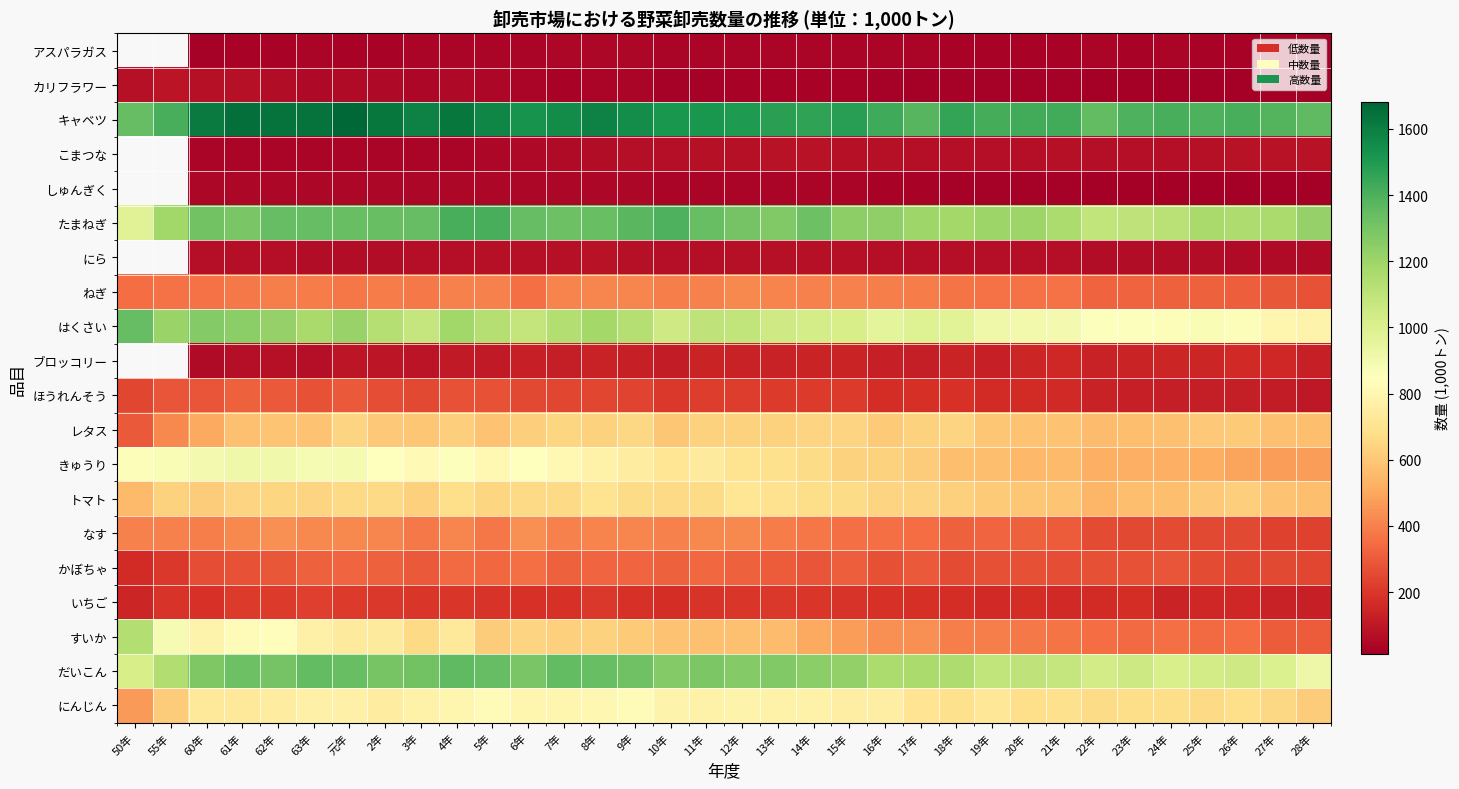

Reading right to left, transcribe all the data shown in this chart.

アスパラガス: 28年=30.1	27年=28.6	26年=30.6	25年=31.9	24年=33.1	23年=30.8	22年=34.1	21年=32.2	20年=31.2	19年=32.7	18年=32.2	17年=34.2	16年=34.4	15年=36.0	14年=36.7	13年=38.0	12年=38.4	11年=37.3	10年=38.0	9年=41.4	8年=40.9	7年=43.2	6年=38.0	5年=39.3	4年=34.7	3年=34.7	2年=31.4	元年=31.3	63年=36.9	62年=32.0	61年=28.3	60年=26.4	55年=0.0	50年=0.0
カリフラワー: 28年=13.8	27年=19.2	26年=19.5	25年=17.0	24年=16.0	23年=17.9	22年=18.1	21年=23.0	20年=23.0	19年=22.0	18年=26.0	17年=19.0	16年=20.0	15年=28.0	14年=27.0	13年=27.0	12年=28.0	11年=25.3	10年=22.7	9年=34.6	8年=35.1	7年=32.9	6年=35.1	5年=42.4	4年=46.2	3年=41.8	2年=48.8	元年=57.2	63年=52.0	62年=60.5	61年=74.0	60年=75.4	55年=86.3	50年=76.4
キャベツ: 28年=1358.8	27年=1382.0	26年=1412.7	25年=1399.7	24年=1412.1	23年=1393.9	22年=1352.8	21年=1425.0	20年=1420.0	19年=1414.0	18年=1454.0	17年=1376.0	16年=1427.0	15年=1481.0	14年=1460.0	13年=1475.0	12年=1502.0	11年=1512.4	10年=1511.9	9年=1547.1	8年=1584.5	7年=1555.1	6年=1526.3	5年=1575.2	4年=1625.3	3年=1588.2	2年=1624.1	元年=1680.4	63年=1635.4	62年=1635.3	61年=1648.6	60年=1612.1	55年=1408.5	50年=1344.3
こまつな: 28年=83.6	27年=83.4	26年=84.4	25年=75.6	24年=70.5	23年=70.1	22年=69.6	21年=75.6	20年=71.5	19年=70.4	18年=69.6	17年=69.6	16年=74.2	15年=78.2	14年=79.1	13年=80.1	12年=76.5	11年=76.3	10年=70.7	9年=69.6	8年=62.2	7年=54.9	6年=48.4	5年=42.1	4年=38.6	3年=38.0	2年=37.3	元年=39.3	63年=39.2	62年=37.9	61年=37.8	60年=38.7	55年=0.0	50年=0.0
しゅんぎく: 28年=13.4	27年=15.2	26年=15.7	25年=15.1	24年=15.4	23年=17.2	22年=18.0	21年=21.7	20年=22.9	19年=24.1	18年=26.0	17年=27.2	16年=28.9	15年=33.5	14年=34.2	13年=37.0	12年=38.8	11年=39.0	10年=36.2	9年=42.8	8年=43.5	7年=43.5	6年=40.6	5年=42.5	4年=43.6	3年=39.6	2年=40.2	元年=44.4	63年=44.1	62年=43.1	61年=45.9	60年=42.8	55年=0.0	50年=0.0
たまねぎ: 28年=1218.6	27年=1164.9	26年=1152.6	25年=1170.4	24年=1116.7	23年=1096.2	22年=1092.3	21年=1158.6	20年=1202.9	19年=1201.6	18年=1184.8	17年=1196.9	16年=1233.0	15年=1241.0	14年=1323.8	13年=1274.5	12年=1306.6	11年=1341.3	10年=1396.3	9年=1368.2	8年=1339.2	7年=1322.8	6年=1343.9	5年=1409.0	4年=1408.0	3年=1345.0	2年=1337.8	元年=1338.1	63年=1343.3	62年=1346.9	61年=1291.2	60年=1313.8	55年=1191.4	50年=978.8
にら: 28年=53.6	27年=55.4	26年=57.6	25年=60.8	24年=59.5	23年=60.4	22年=61.6	21年=70.1	20年=70.1	19年=71.4	18年=70.2	17年=68.1	16年=68.5	15年=72.5	14年=74.8	13年=73.5	12年=76.1	11年=70.3	10年=71.2	9年=76.7	8年=79.2	7年=78.5	6年=76.4	5年=74.0	4年=69.4	3年=65.8	2年=64.1	元年=64.4	63年=64.3	62年=68.1	61年=68.8	60年=69.1	55年=0.0	50年=0.0
ねぎ: 28年=278.0	27年=291.2	26年=311.4	25年=314.8	24年=317.7	23年=325.3	22年=320.1	21年=359.0	20年=362.0	19年=364.0	18年=371.0	17年=386.0	16年=396.0	15年=402.0	14年=403.0	13年=408.0	12年=420.0	11年=402.6	10年=395.9	9年=415.7	8年=415.7	7年=404.3	6年=355.9	5年=401.9	4年=401.6	3年=383.3	2年=390.8	元年=376.6	63年=389.3	62年=391.7	61年=380.8	60年=361.2	55年=358.6	50年=348.9
はくさい: 28年=783.4	27年=797.1	26年=864.1	25年=874.8	24年=866.0	23年=854.1	22年=854.2	21年=894.0	20年=905.0	19年=917.0	18年=974.0	17年=990.0	16年=964.0	15年=1022.0	14年=1028.0	13年=1046.0	12年=1089.0	11年=1100.4	10年=1046.9	9年=1131.6	8年=1181.3	7年=1136.0	6年=1085.6	5年=1130.0	4年=1190.8	3年=1076.6	2年=1129.5	元年=1212.2	63年=1166.1	62年=1221.7	61年=1249.5	60年=1264.2	55年=1206.4	50年=1347.8
ブロッコリー: 28年=129.7	27年=150.3	26年=157.9	25年=145.6	24年=144.0	23年=138.4	22年=133.8	21年=152.0	20年=145.5	19年=128.5	18年=140.5	17年=120.1	16年=126.3	15年=141.1	14年=137.5	13年=132.3	12年=133.6	11年=141.2	10年=117.5	9年=125.4	8年=132.8	7年=122.4	6年=124.7	5年=109.6	4年=110.5	3年=90.5	2年=93.1	元年=95.9	63年=71.6	62年=77.6	61年=71.6	60年=54.8	55年=0.0	50年=0.0
ほうれんそう: 28年=102.9	27年=116.8	26年=120.9	25年=118.8	24年=121.2	23年=130.2	22年=133.0	21年=160.0	20年=165.0	19年=164.0	18年=183.0	17年=182.0	16年=176.0	15年=210.0	14年=211.0	13年=215.0	12年=217.0	11年=220.8	10年=202.7	9年=236.4	8年=247.4	7年=243.0	6年=250.0	5年=275.6	4年=275.0	3年=248.7	2年=262.3	元年=296.2	63年=276.5	62年=295.1	61年=314.5	60年=286.9	55年=281.0	50年=242.3
レタス: 28年=568.5	27年=579.1	26年=608.2	25年=601.2	24年=577.7	23年=568.3	22年=563.0	21年=580.0	20年=586.0	19年=595.0	18年=643.0	17年=636.0	16年=606.0	15年=645.0	14年=644.0	13年=636.0	12年=633.0	11年=633.3	10年=596.9	9年=652.3	8年=635.4	7年=648.2	6年=622.7	5年=582.1	4年=622.8	3年=596.3	2年=604.2	元年=642.1	63年=581.8	62年=592.8	61年=574.2	60年=505.2	55年=419.3	50年=296.4
きゅうり: 28年=470.2	27年=474.1	26年=493.7	25年=517.4	24年=522.6	23年=524.4	22年=521.7	21年=556.0	20年=551.0	19年=567.0	18年=569.0	17年=614.0	16年=633.0	15年=638.0	14年=666.0	13年=689.0	12年=703.0	11年=737.5	10年=714.4	9年=752.9	8年=781.0	7年=808.0	6年=842.0	5年=808.1	4年=854.0	3年=818.6	2年=843.7	元年=887.5	63年=884.7	62年=906.3	61年=916.6	60年=895.4	55年=874.6	50年=866.2
トマト: 28年=569.8	27年=581.1	26年=620.6	25年=602.3	24年=570.7	23年=573.1	22年=541.3	21年=589.4	20年=596.9	19年=611.6	18年=628.3	17年=641.6	16年=641.5	15年=664.9	14年=675.0	13年=693.9	12年=715.2	11年=670.0	10年=662.9	9年=665.9	8年=703.2	7年=662.5	6年=663.2	5年=646.6	4年=677.7	3年=627.0	2年=662.9	元年=659.4	63年=643.9	62年=646.3	61年=640.7	60年=612.6	55年=634.7	50年=559.6
なす: 28年=230.5	27年=228.4	26年=250.7	25年=251.0	24年=258.8	23年=254.2	22年=258.4	21年=303.0	20年=317.0	19年=326.0	18年=319.0	17年=352.0	16年=354.0	15年=353.0	14年=373.0	13年=385.0	12年=419.0	11年=421.9	10年=402.4	9年=412.7	8年=409.5	7年=403.6	6年=441.8	5年=373.3	4年=413.6	3年=378.4	2年=413.1	元年=417.6	63年=417.4	62年=439.9	61年=419.6	60年=395.7	55年=399.5	50年=399.9
かぼちゃ: 28年=247.4	27年=248.0	26年=242.5	25年=260.6	24年=286.9	23年=275.9	22年=269.3	21年=261.7	20年=272.0	19年=273.7	18年=257.5	17年=294.0	16年=272.2	15年=306.7	14年=281.5	13年=302.2	12年=317.0	11年=337.7	10年=317.0	9年=328.0	8年=327.7	7年=316.6	6年=357.4	5年=335.0	4年=340.5	3年=298.9	2年=315.5	元年=328.6	63年=319.2	62年=288.7	61年=274.0	60年=265.4	55年=204.6	50年=165.6
いちご: 28年=124.7	27年=135.9	26年=152.1	25年=155.3	24年=143.1	23年=172.5	22年=166.9	21年=158.0	20年=171.0	19年=162.0	18年=174.0	17年=177.0	16年=183.0	15年=192.0	14年=197.0	13年=203.0	12年=202.0	11年=190.1	10年=173.6	9年=188.7	8年=203.0	7年=187.8	6年=189.0	5年=194.1	4年=200.7	3年=196.8	2年=207.5	元年=214.7	63年=222.5	62年=213.8	61年=210.0	60年=187.3	55年=192.0	50年=145.0
すいか: 28年=303.6	27年=302.5	26年=351.1	25年=345.2	24年=357.0	23年=339.0	22年=348.3	21年=366.0	20年=380.0	19年=393.0	18年=396.0	17年=441.0	16年=443.0	15年=472.0	14年=508.0	13年=566.0	12年=574.0	11年=579.5	10年=586.0	9年=608.5	8年=634.1	7年=626.9	6年=643.8	5年=614.1	4年=724.9	3年=662.0	2年=739.3	元年=736.4	63年=773.7	62年=838.0	61年=830.0	60年=788.2	55年=884.1	50年=1137.0
だいこん: 28年=923.9	27年=1001.2	26年=1044.0	25年=1033.0	24年=1014.6	23年=1048.8	22年=1034.9	21年=1081.0	20年=1097.0	19年=1092.0	18年=1151.0	17年=1164.0	16年=1158.0	15年=1231.0	14年=1250.0	13年=1275.0	12年=1270.0	11年=1283.6	10年=1267.3	9年=1317.3	8年=1340.1	7年=1354.5	6年=1289.9	5年=1347.8	4年=1358.9	3年=1314.4	2年=1298.9	元年=1338.3	63年=1352.6	62年=1304.1	61年=1327.7	60年=1278.5	55年=1145.4	50年=1022.2
にんじん: 28年=613.0	27年=652.5	26年=681.9	25年=660.1	24年=673.5	23年=676.5	22年=665.1	21年=689.0	20年=683.0	19年=723.0	18年=687.0	17年=707.0	16年=759.0	15年=758.0	14年=778.0	13年=781.0	12年=787.0	11年=777.6	10年=782.1	9年=825.4	8年=805.9	7年=801.3	6年=799.9	5年=826.3	4年=800.6	3年=777.7	2年=754.0	元年=770.5	63年=769.2	62年=752.9	61年=726.2	60年=729.0	55年=613.8	50年=467.1